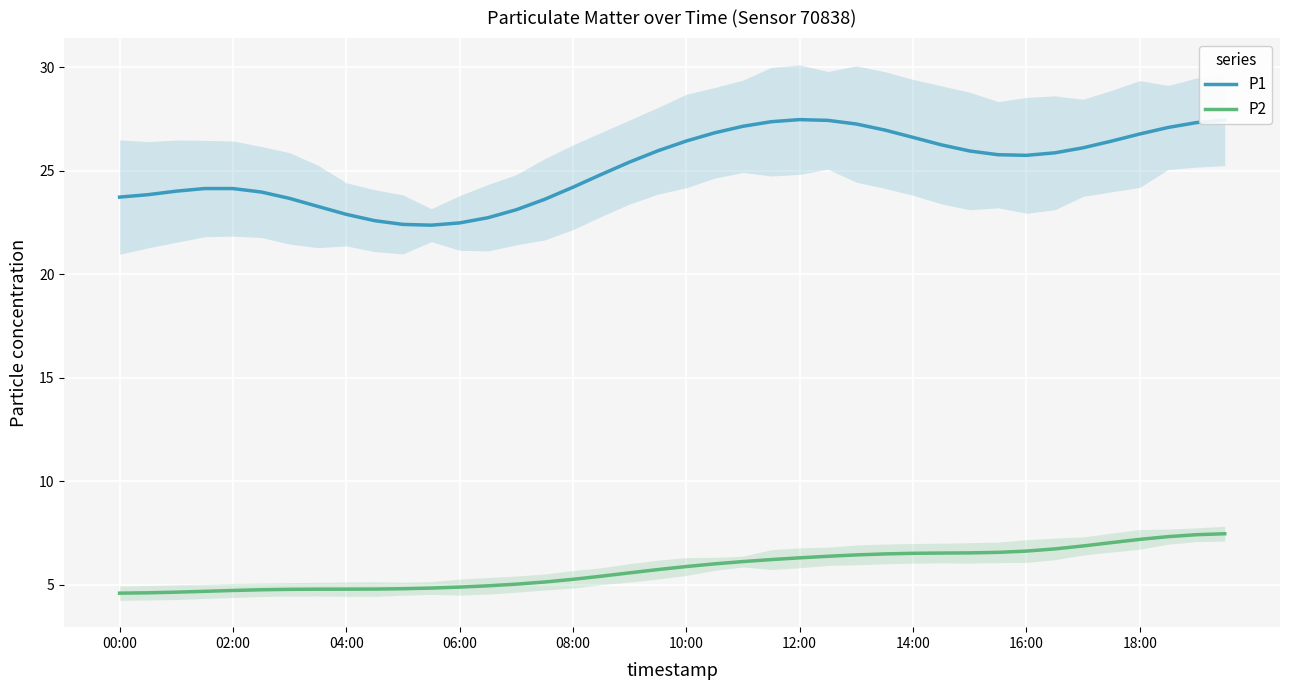

Is it true that P2 equals 8.7 at 10:00?

False